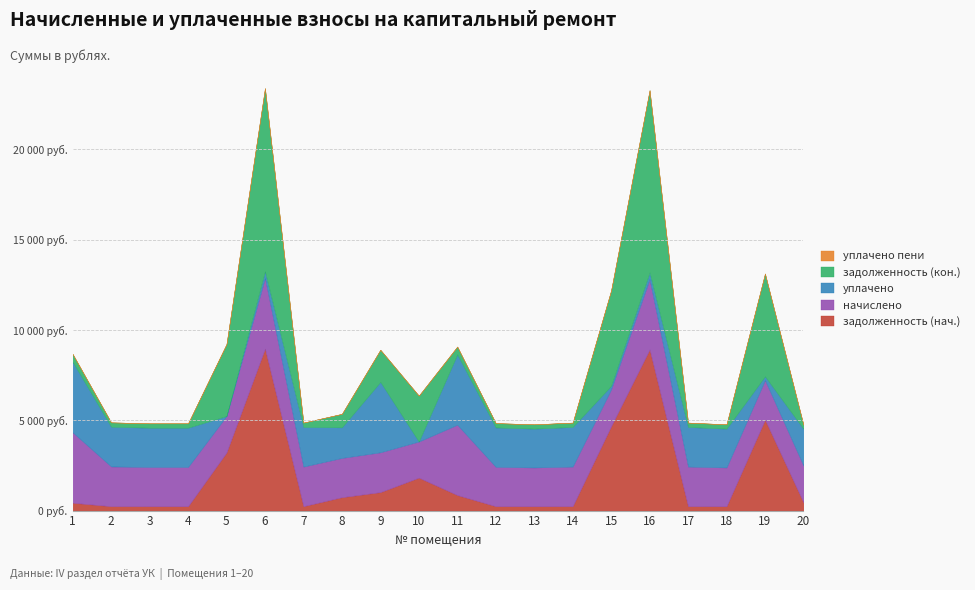

Which label corresponds to the largest value in the chart?

6